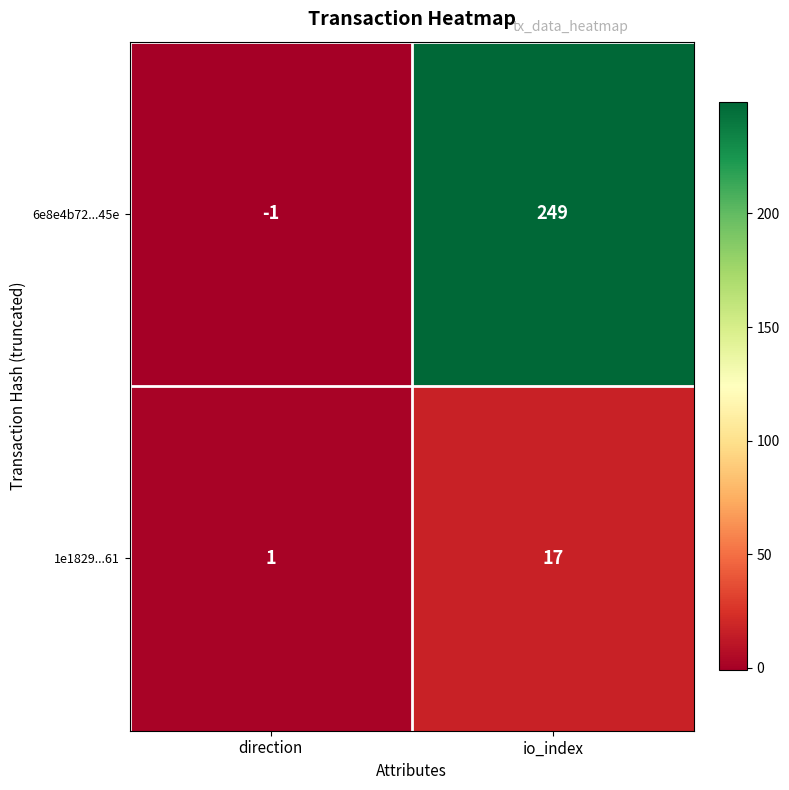

Which series has the largest range (max minus min)?

6e8e4b72...45e